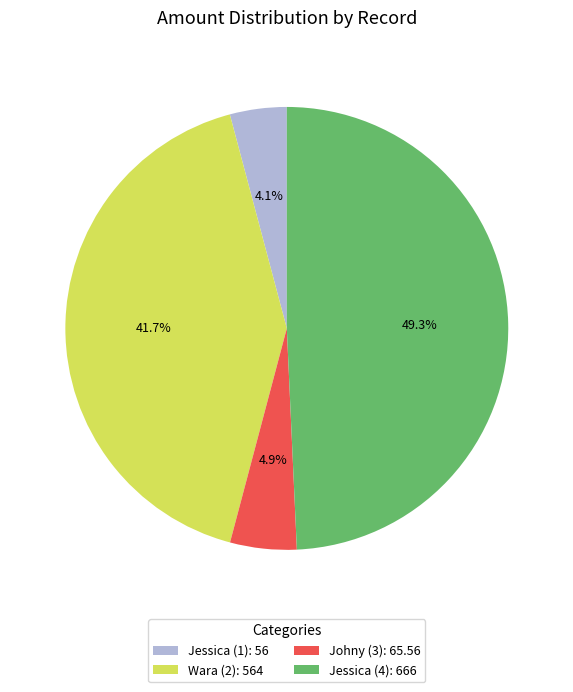

Does any single category account for the majority?

No